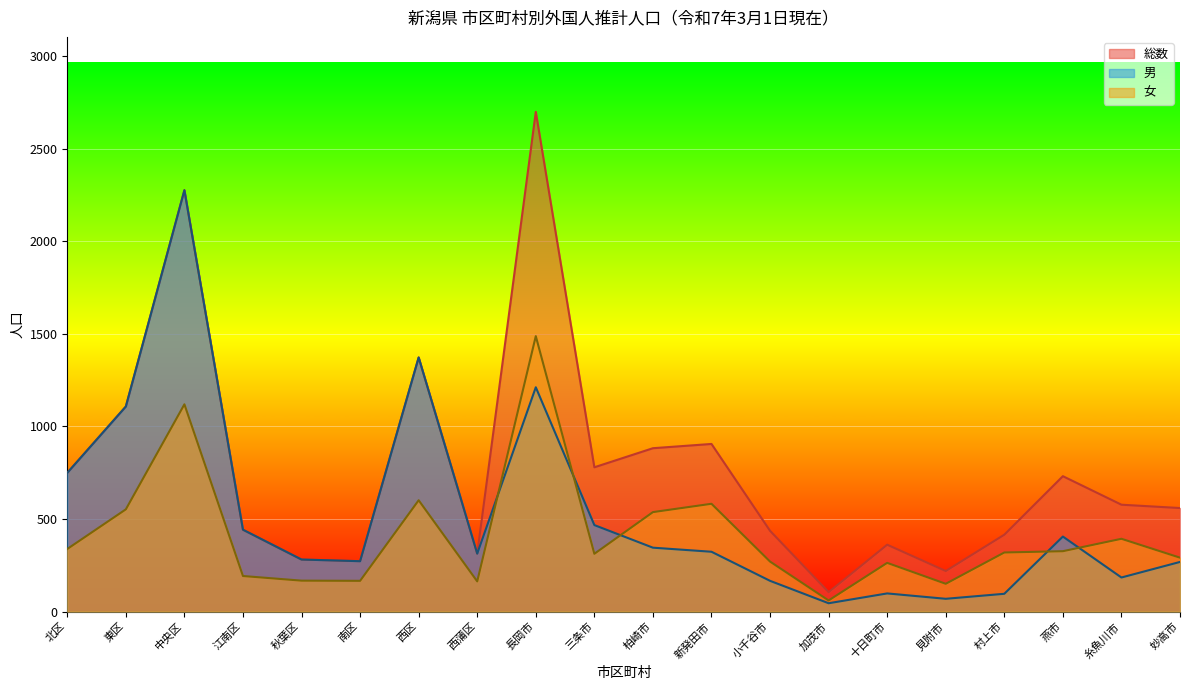

The value of 女 at 見附市 is 150. True or false?

True